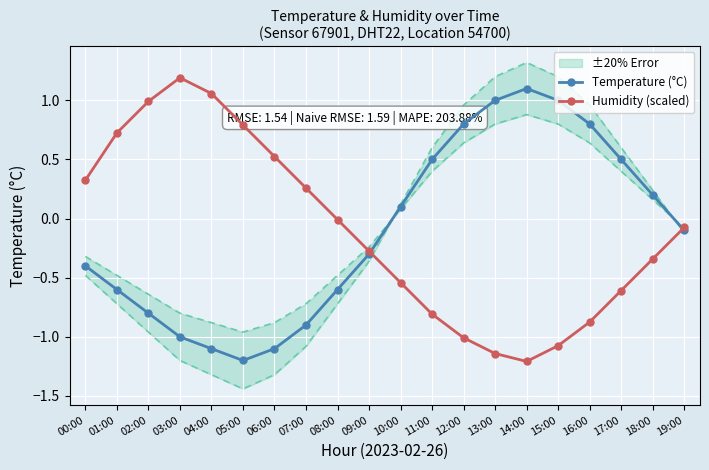

What is the spread (max minus min) of values at 01:00?

1.3